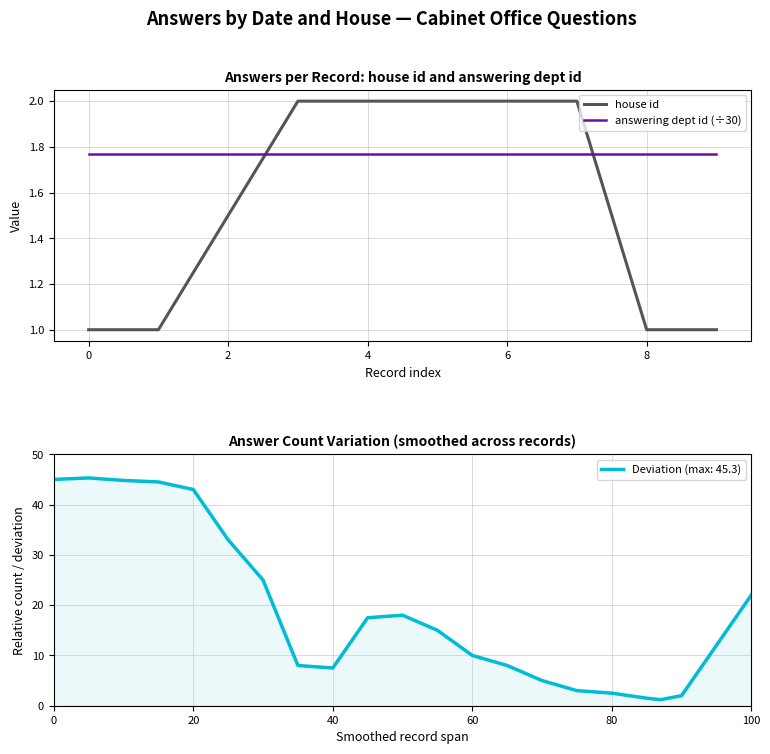

What is the value of the answering dept id (÷30) point at the 2nd from the left?

1.8